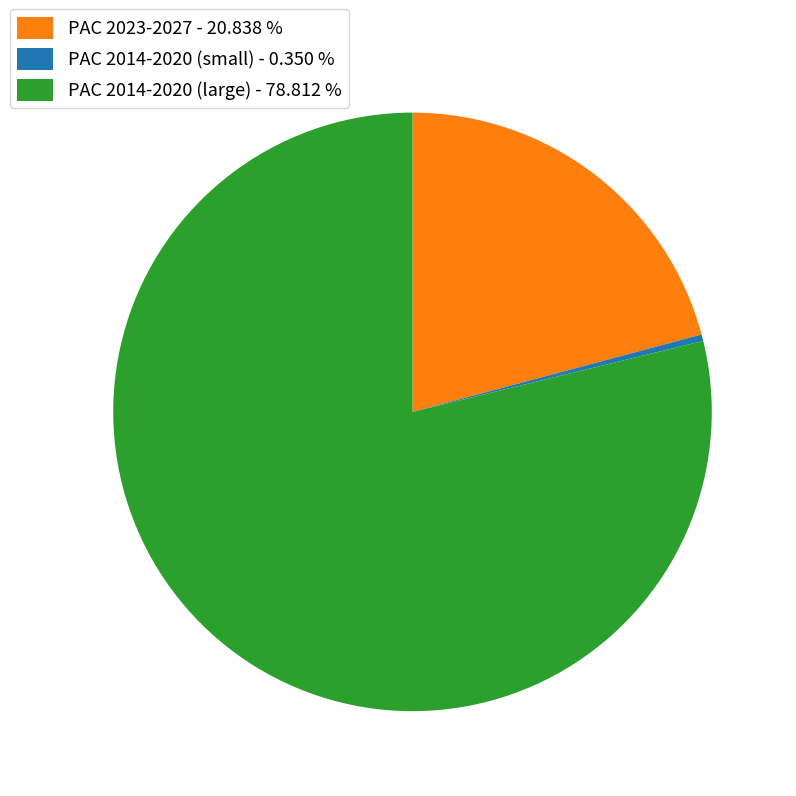

Rank the categories by value from lowest to highest.

PAC 2014-2020 (small) - 0.350 %, PAC 2023-2027 - 20.838 %, PAC 2014-2020 (large) - 78.812 %